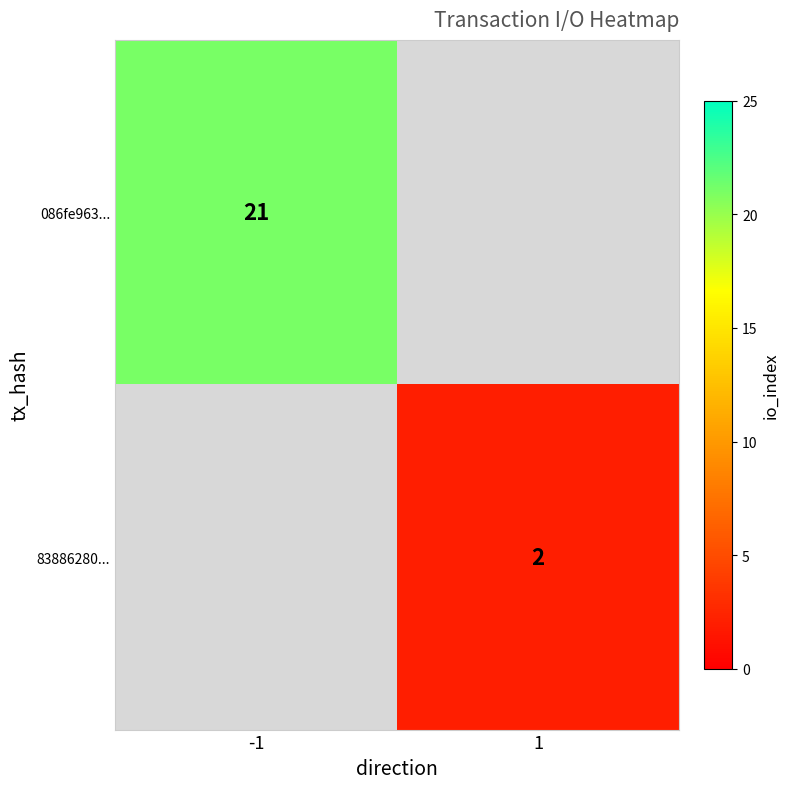

Is it true that 086fe963... equals 21 at -1?

True